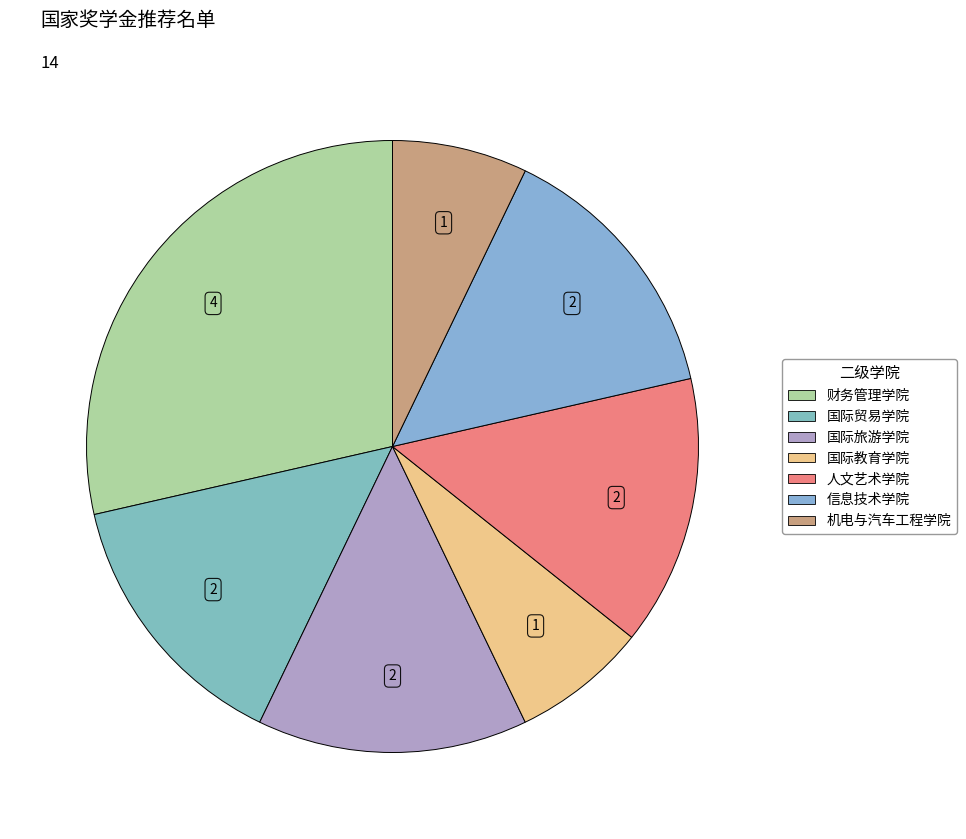

What is the largest slice in the pie chart?

财务管理学院